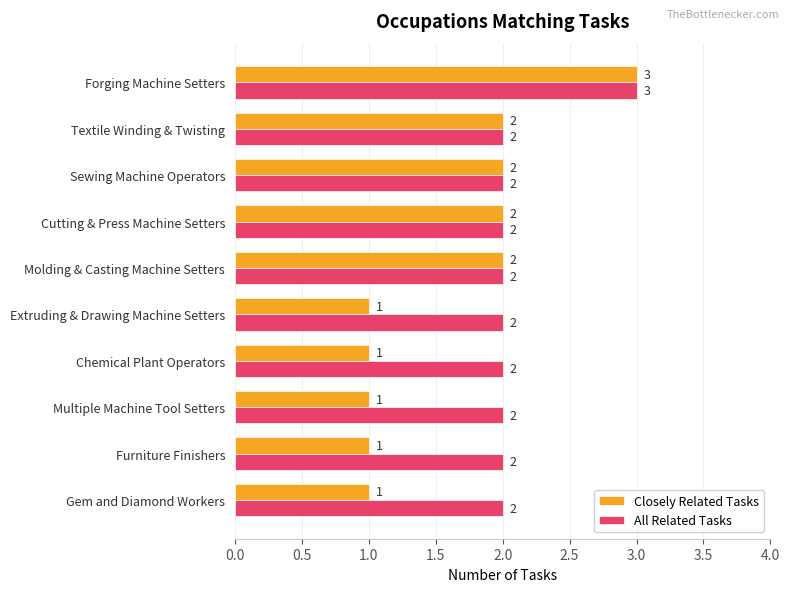

True or false: All Related Tasks has a value of 3 at Extruding & Drawing Machine Setters.

False